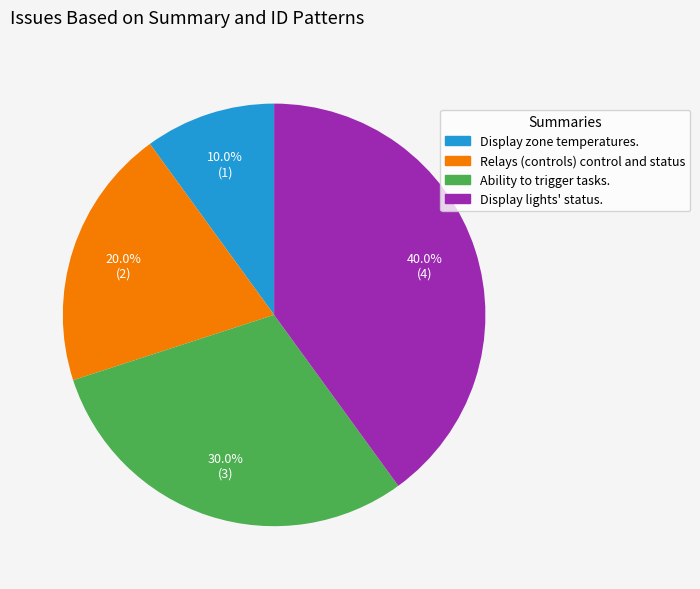

Which slice is the smallest?

Display zone temperatures.